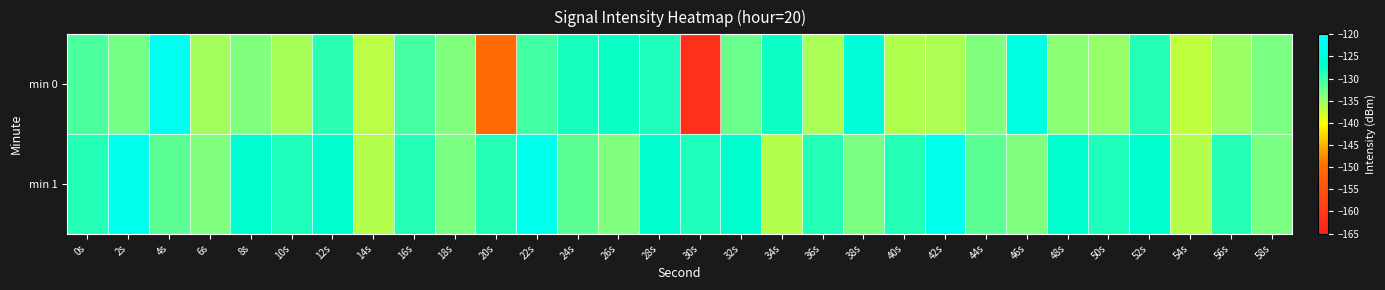

At 20s, list the series in order from largest to smallest.

min 1, min 0